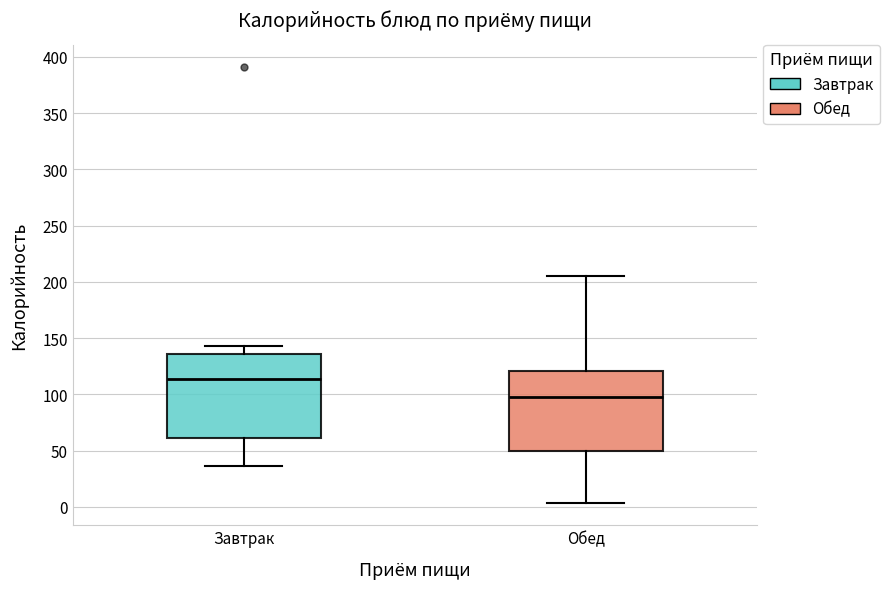

Where is the lower edge of the box for Обед on the y-axis? The values are not printed on the chart, so give them approximately, as read against the axis.

50